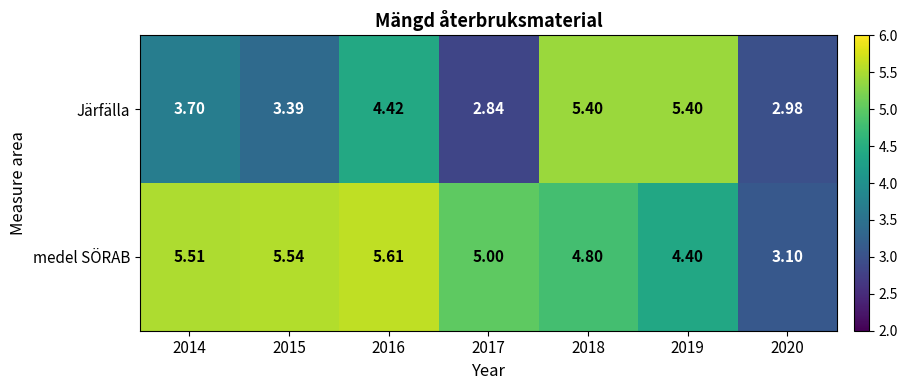

Rank the series at 2016 from lowest to highest value.

Järfälla, medel SÖRAB